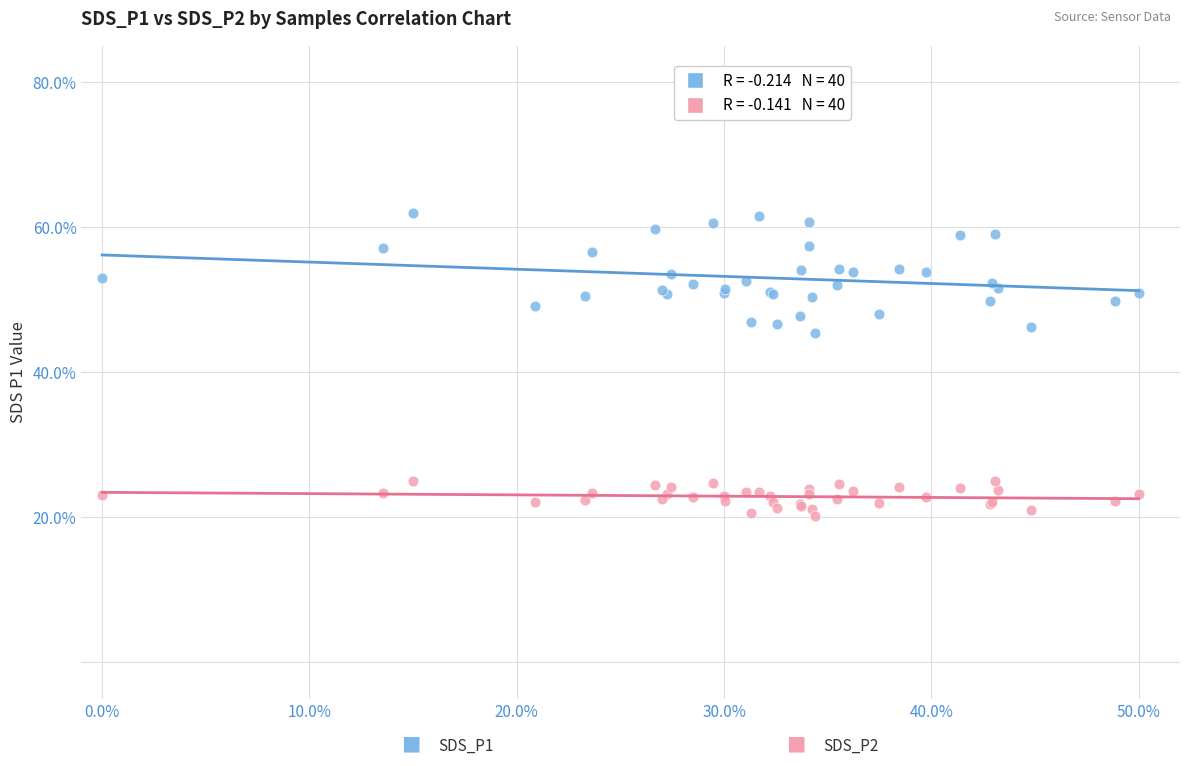

Across all series, what Y value is closest to 41?

45.3